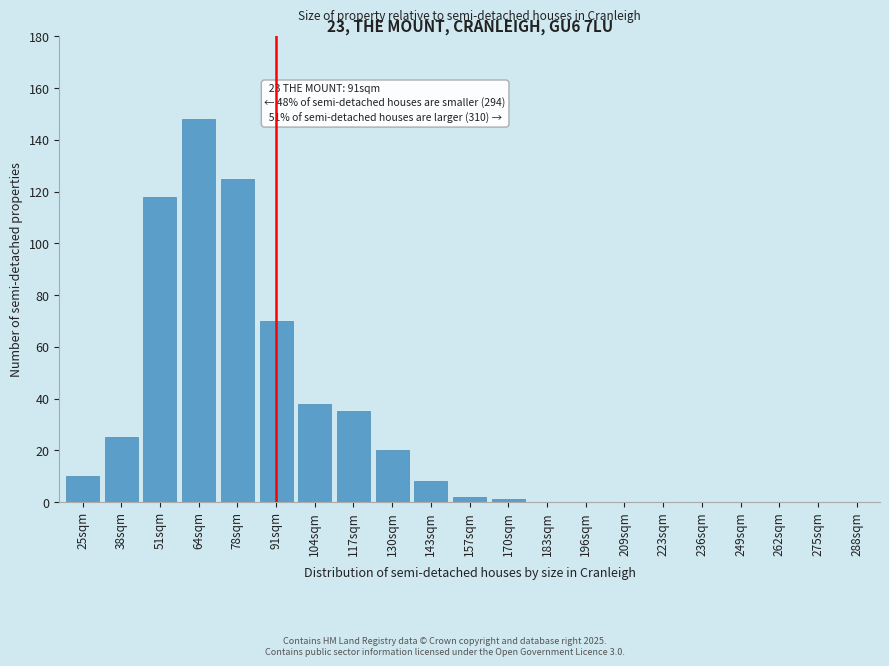

Reading right to left, list all the values displayed in this chart.

288sqm=0	275sqm=0	262sqm=0	249sqm=0	236sqm=0	223sqm=0	209sqm=0	196sqm=0	183sqm=0	170sqm=1	157sqm=2	143sqm=8	130sqm=20	117sqm=35	104sqm=38	91sqm=70	78sqm=125	64sqm=148	51sqm=118	38sqm=25	25sqm=10